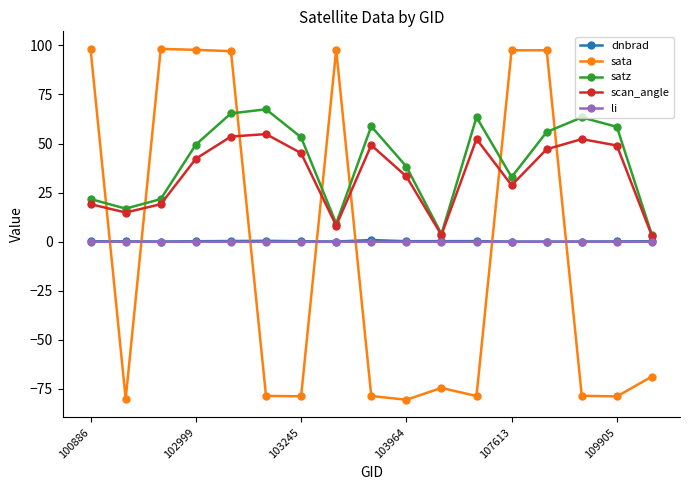

In scan_angle, how many points are lower than both neighbors (excluding endpoints)?

4